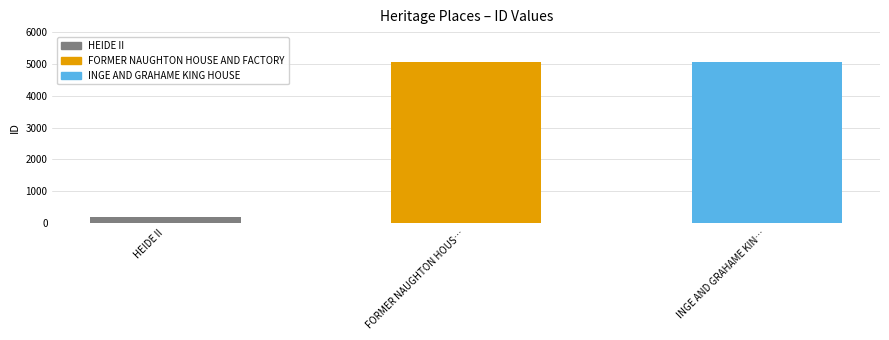

Are the bars horizontal?

No